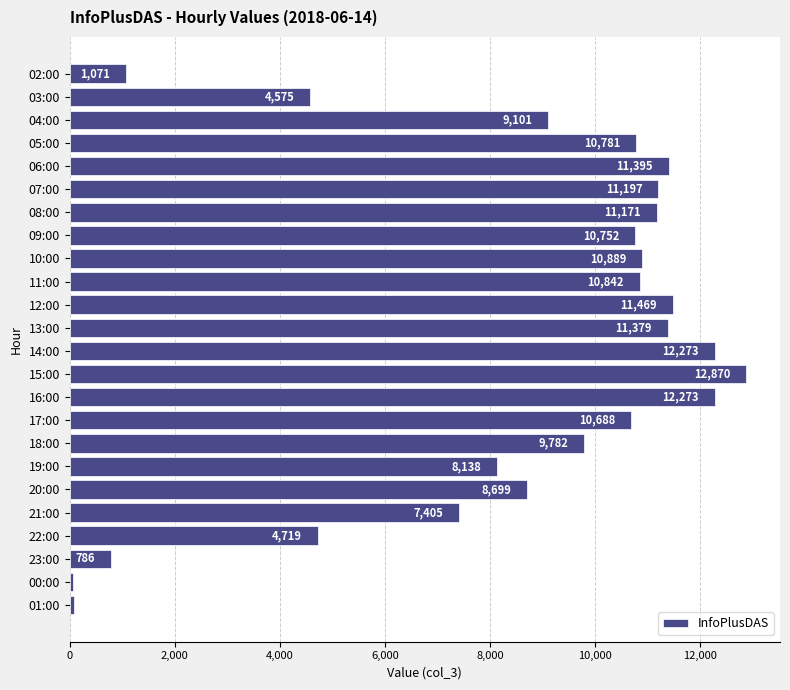

What value does the data have at 23:00, to the nearest 10?

790